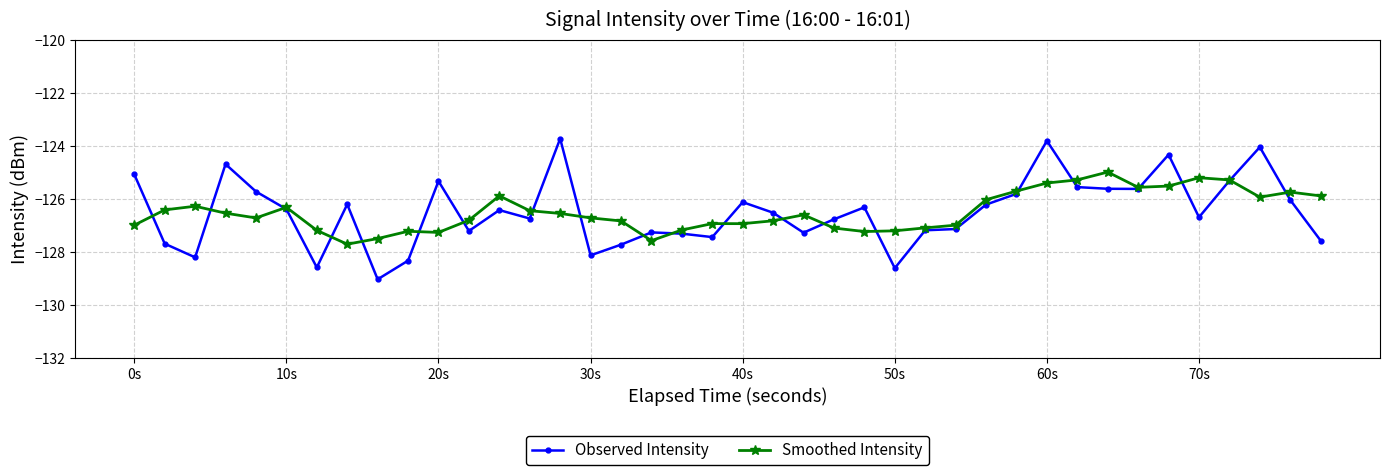

Rank the series by their maximum value, from lowest to highest.

Smoothed Intensity, Observed Intensity